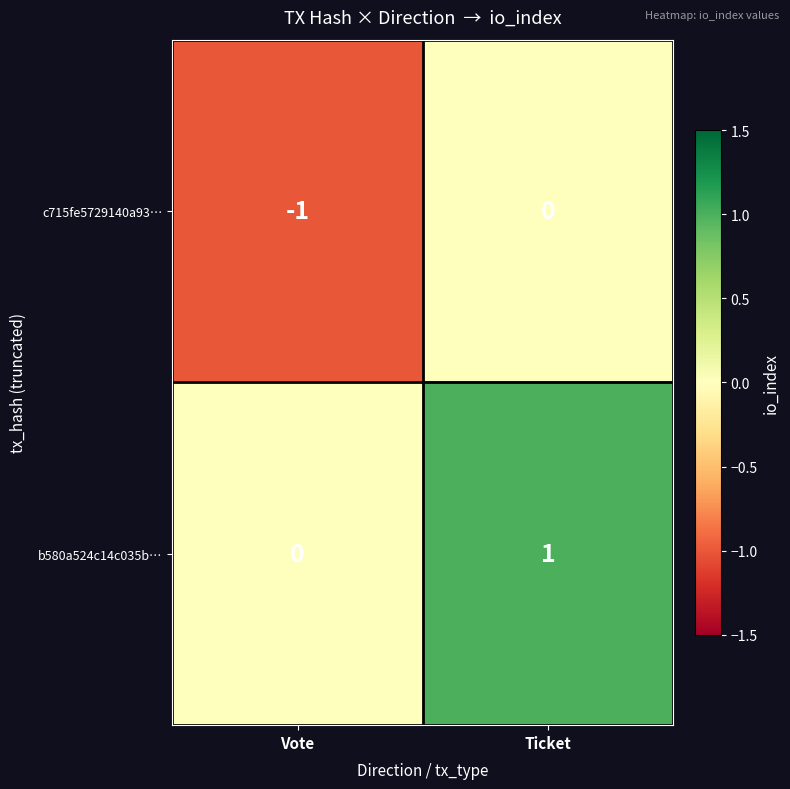

True or false: c715fe5729140a93… has a value of -1 at Vote.

True